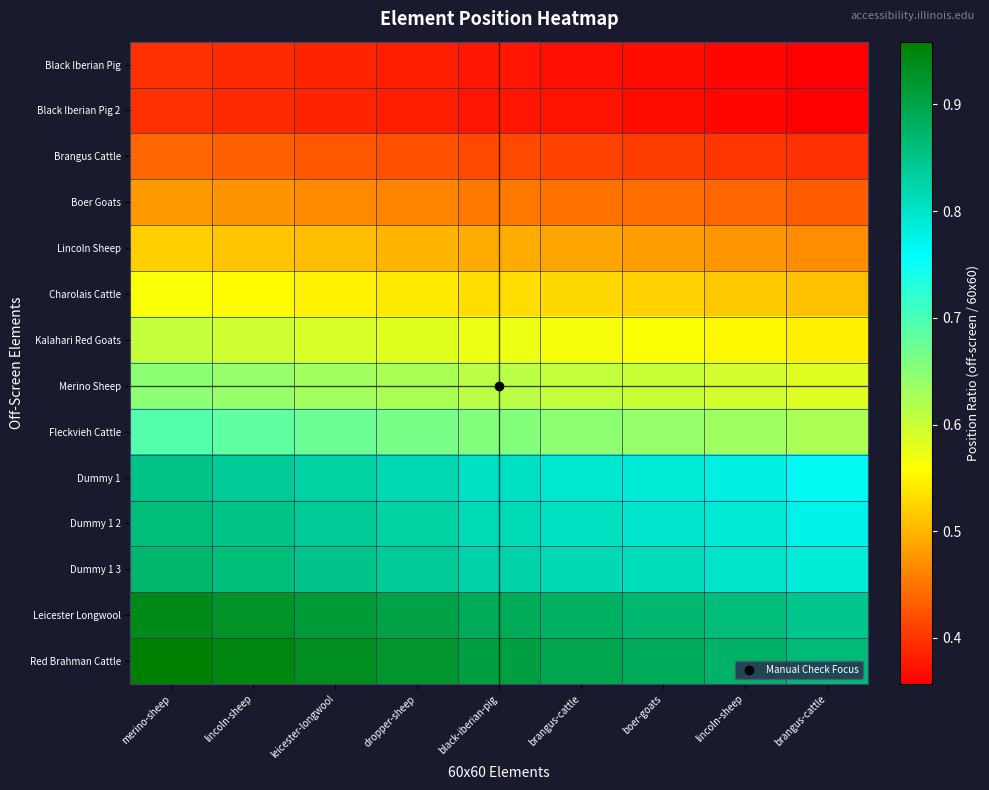

Reading right to left, transcribe all the data shown in this chart.

Black Iberian Pig: brangus-cattle=0.4	lincoln-sheep=0.4	boer-goats=0.4	brangus-cattle=0.4	black-iberian-pig=0.4	dropper-sheep=0.4	leicester-longwool=0.4	lincoln-sheep=0.4	merino-sheep=0.4
Black Iberian Pig 2: brangus-cattle=0.4	lincoln-sheep=0.4	boer-goats=0.4	brangus-cattle=0.4	black-iberian-pig=0.4	dropper-sheep=0.4	leicester-longwool=0.4	lincoln-sheep=0.4	merino-sheep=0.4
Brangus Cattle: brangus-cattle=0.4	lincoln-sheep=0.4	boer-goats=0.4	brangus-cattle=0.4	black-iberian-pig=0.4	dropper-sheep=0.4	leicester-longwool=0.4	lincoln-sheep=0.4	merino-sheep=0.4
Boer Goats: brangus-cattle=0.4	lincoln-sheep=0.4	boer-goats=0.4	brangus-cattle=0.4	black-iberian-pig=0.5	dropper-sheep=0.5	leicester-longwool=0.5	lincoln-sheep=0.5	merino-sheep=0.5
Lincoln Sheep: brangus-cattle=0.5	lincoln-sheep=0.5	boer-goats=0.5	brangus-cattle=0.5	black-iberian-pig=0.5	dropper-sheep=0.5	leicester-longwool=0.5	lincoln-sheep=0.5	merino-sheep=0.5
Charolais Cattle: brangus-cattle=0.5	lincoln-sheep=0.5	boer-goats=0.5	brangus-cattle=0.5	black-iberian-pig=0.5	dropper-sheep=0.5	leicester-longwool=0.5	lincoln-sheep=0.6	merino-sheep=0.6
Kalahari Red Goats: brangus-cattle=0.5	lincoln-sheep=0.6	boer-goats=0.6	brangus-cattle=0.6	black-iberian-pig=0.6	dropper-sheep=0.6	leicester-longwool=0.6	lincoln-sheep=0.6	merino-sheep=0.6
Merino Sheep: brangus-cattle=0.6	lincoln-sheep=0.6	boer-goats=0.6	brangus-cattle=0.6	black-iberian-pig=0.6	dropper-sheep=0.6	leicester-longwool=0.6	lincoln-sheep=0.6	merino-sheep=0.6
Fleckvieh Cattle: brangus-cattle=0.6	lincoln-sheep=0.6	boer-goats=0.6	brangus-cattle=0.6	black-iberian-pig=0.7	dropper-sheep=0.7	leicester-longwool=0.7	lincoln-sheep=0.7	merino-sheep=0.7
Dummy 1: brangus-cattle=0.8	lincoln-sheep=0.8	boer-goats=0.8	brangus-cattle=0.8	black-iberian-pig=0.8	dropper-sheep=0.8	leicester-longwool=0.8	lincoln-sheep=0.8	merino-sheep=0.9
Dummy 1 2: brangus-cattle=0.8	lincoln-sheep=0.8	boer-goats=0.8	brangus-cattle=0.8	black-iberian-pig=0.8	dropper-sheep=0.8	leicester-longwool=0.8	lincoln-sheep=0.9	merino-sheep=0.9
Dummy 1 3: brangus-cattle=0.8	lincoln-sheep=0.8	boer-goats=0.8	brangus-cattle=0.8	black-iberian-pig=0.8	dropper-sheep=0.8	leicester-longwool=0.9	lincoln-sheep=0.9	merino-sheep=0.9
Leicester Longwool: brangus-cattle=0.8	lincoln-sheep=0.9	boer-goats=0.9	brangus-cattle=0.9	black-iberian-pig=0.9	dropper-sheep=0.9	leicester-longwool=0.9	lincoln-sheep=0.9	merino-sheep=0.9
Red Brahman Cattle: brangus-cattle=0.9	lincoln-sheep=0.9	boer-goats=0.9	brangus-cattle=0.9	black-iberian-pig=0.9	dropper-sheep=0.9	leicester-longwool=0.9	lincoln-sheep=0.9	merino-sheep=1.0